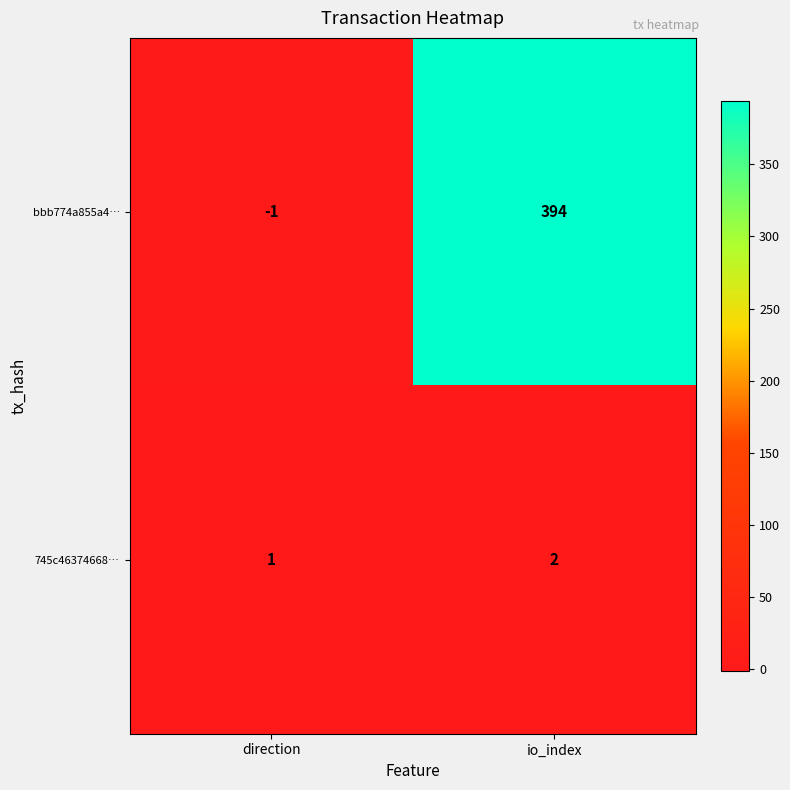

At io_index, list the series in order from smallest to largest.

745c46374668…, bbb774a855a4…